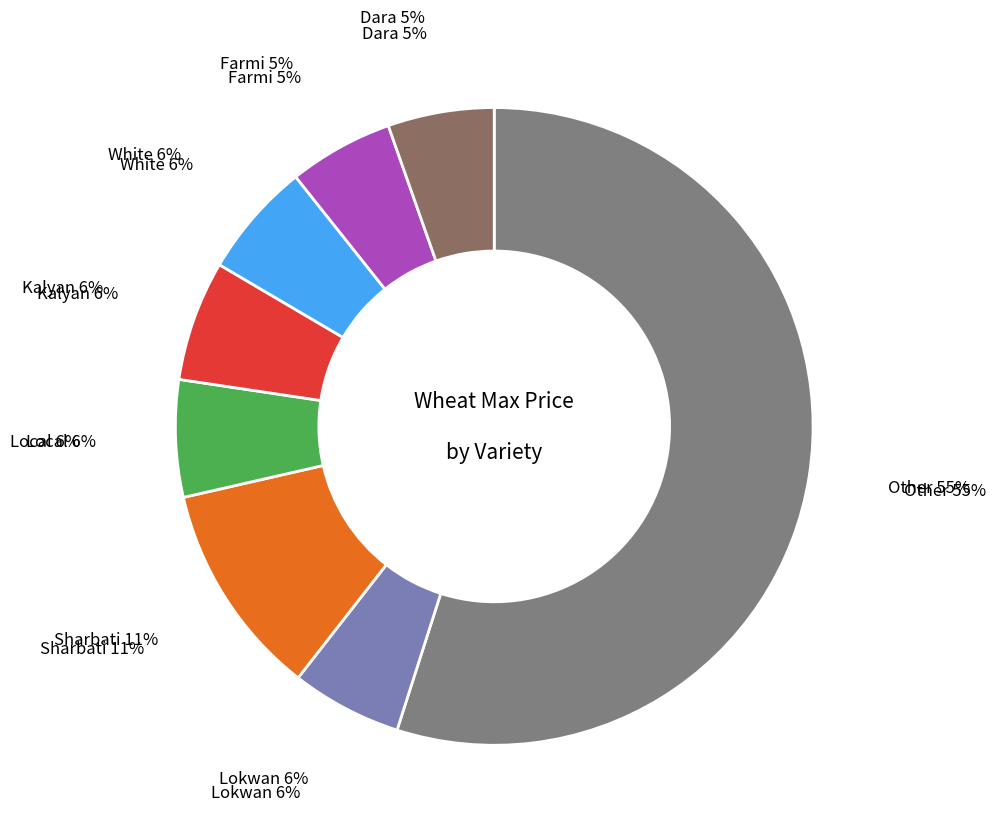

To the nearest percent, what is the difference between the largest and smallest slice percentages?

50%